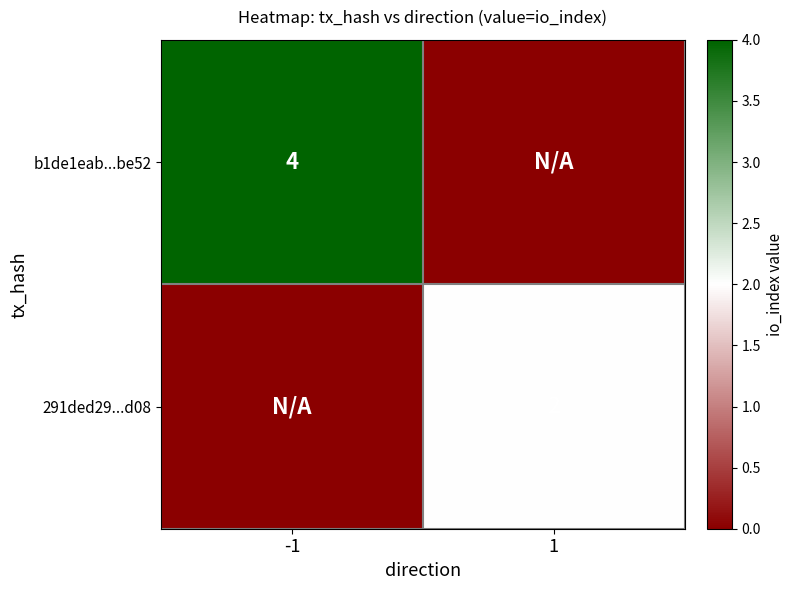

Is the value of 291ded29...d08 at 1 greater than the value of b1de1eab...be52 at -1?

No